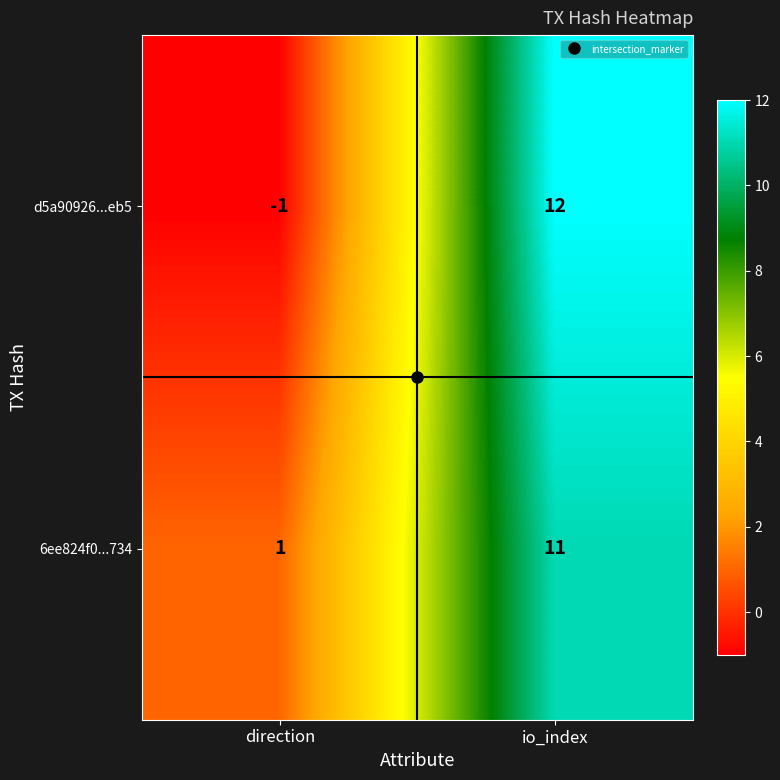

Which series has the largest total across all categories?

6ee824f0...734